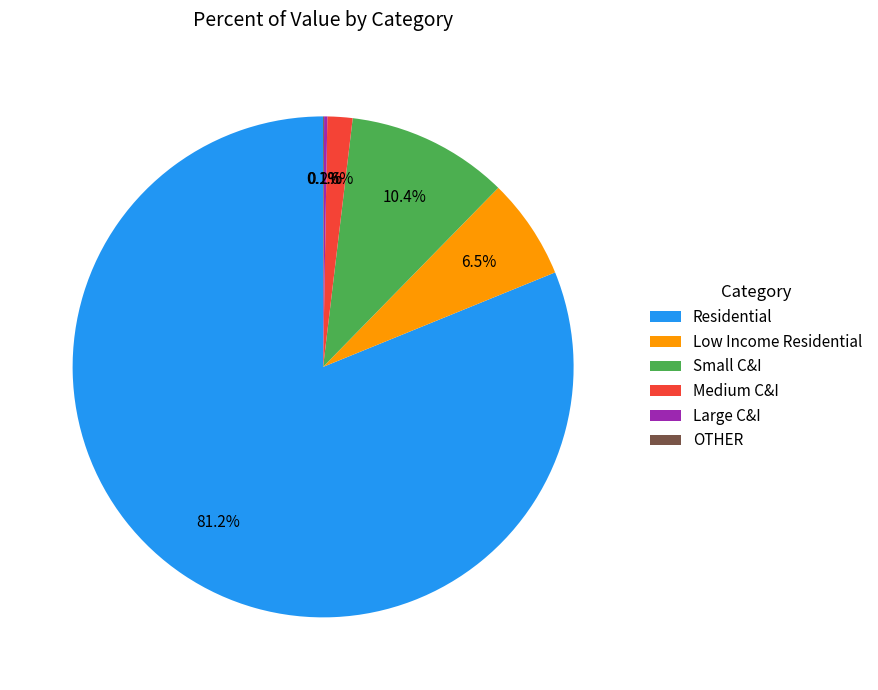

To the nearest percent, what is the difference between the largest and smallest slice percentages?

81%